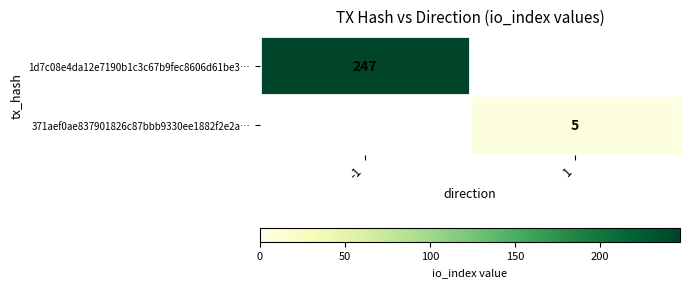

True or false: 1d7c08e4da12e7190b1c3c67b9fec8606d61be3… has a value of 247 at -1.

True